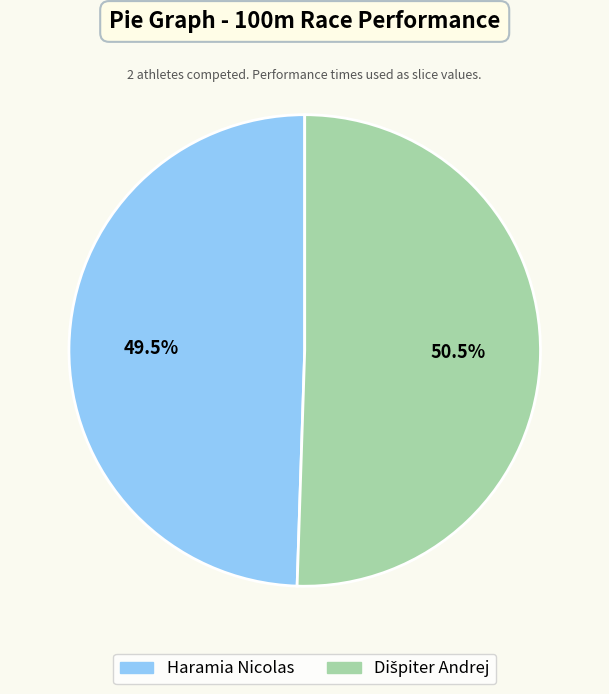

How many slices are in this pie chart?

2